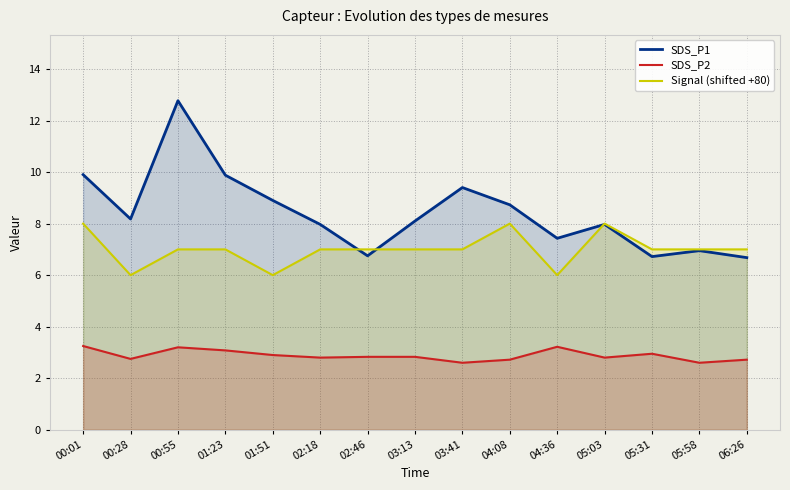

At how many categories does at least one series exceed 9?

4